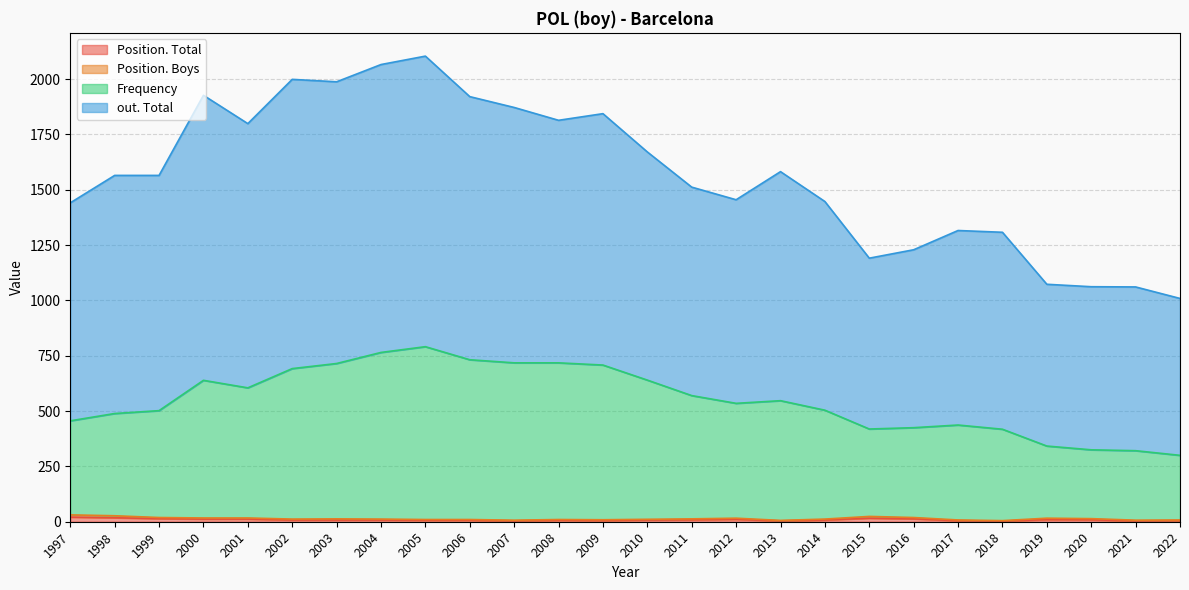

Is it true that Frequency equals 462 at 1998?

True